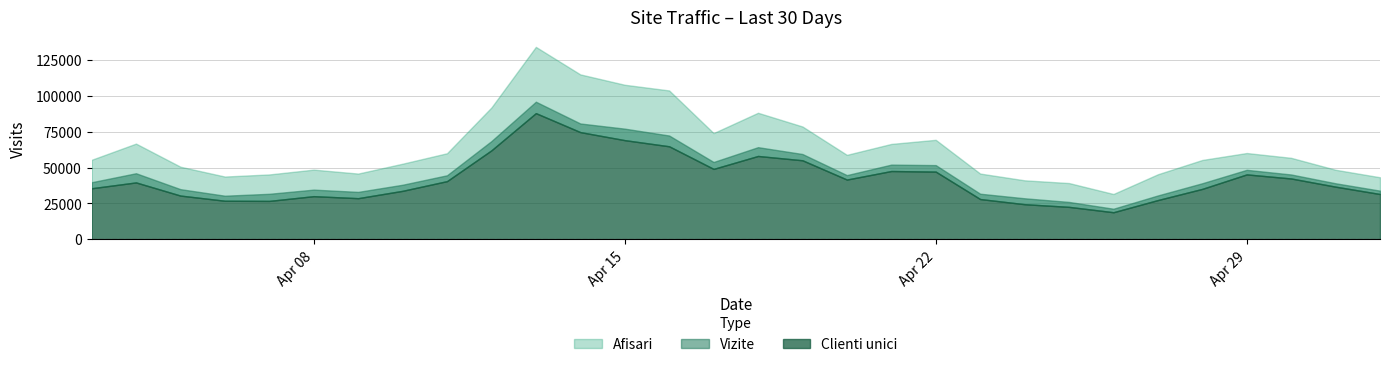

Is it true that Afisari equals 19843 at 2024.4.10?

False